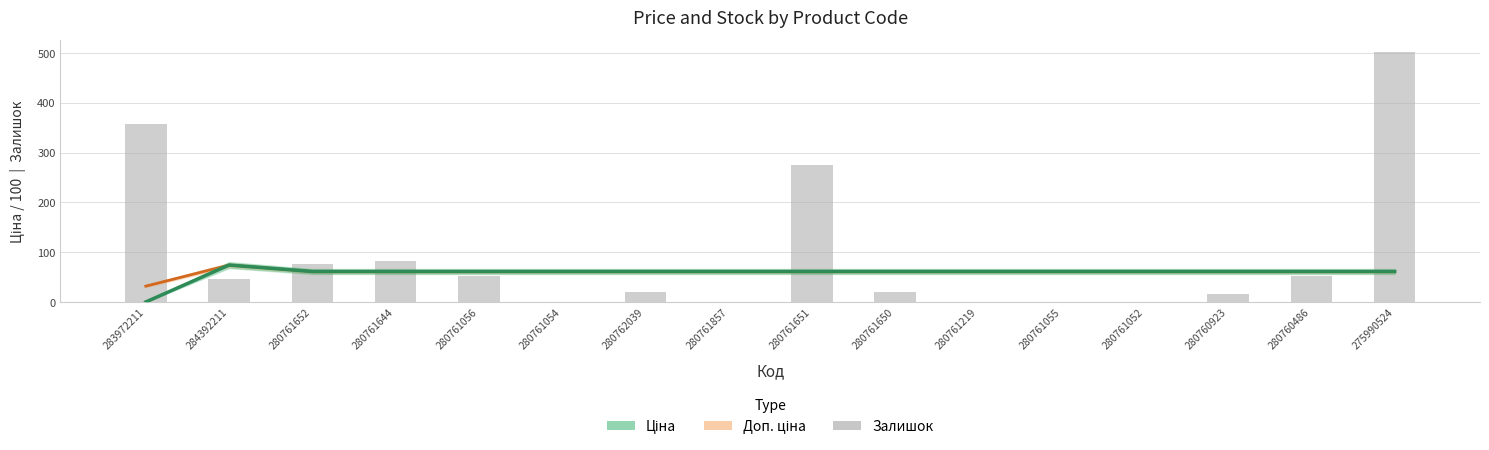

Does the chart contain stacked bars?

No